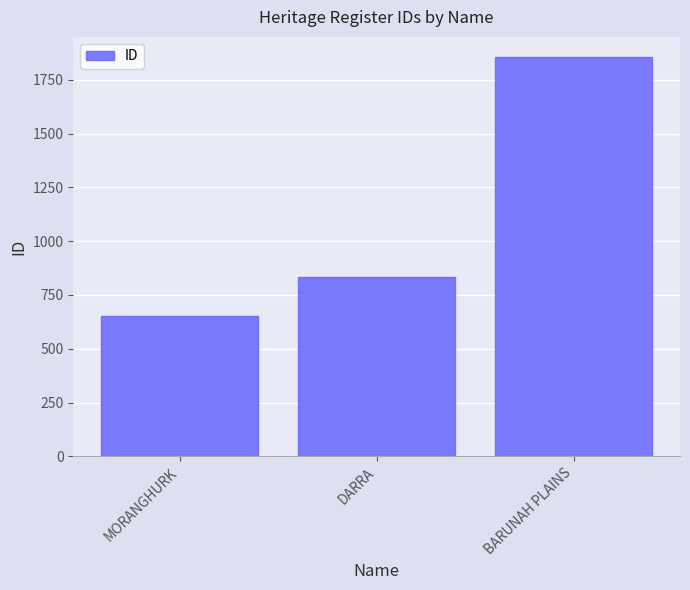

How many categories are shown in the chart?

3